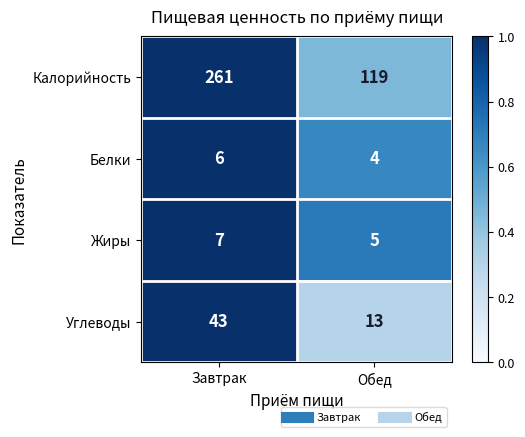

Reading left to right, list all the values displayed in this chart.

Калорийность: 261	119
Белки: 6	4
Жиры: 7	5
Углеводы: 43	13